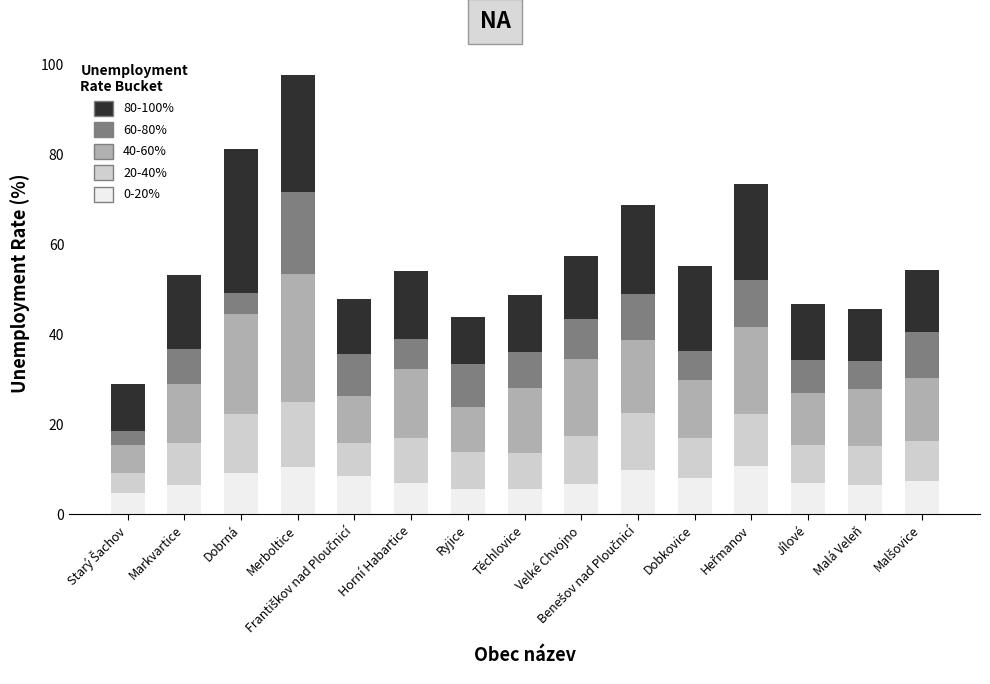

What is the total value across all series at Malá Veleň?

45.8